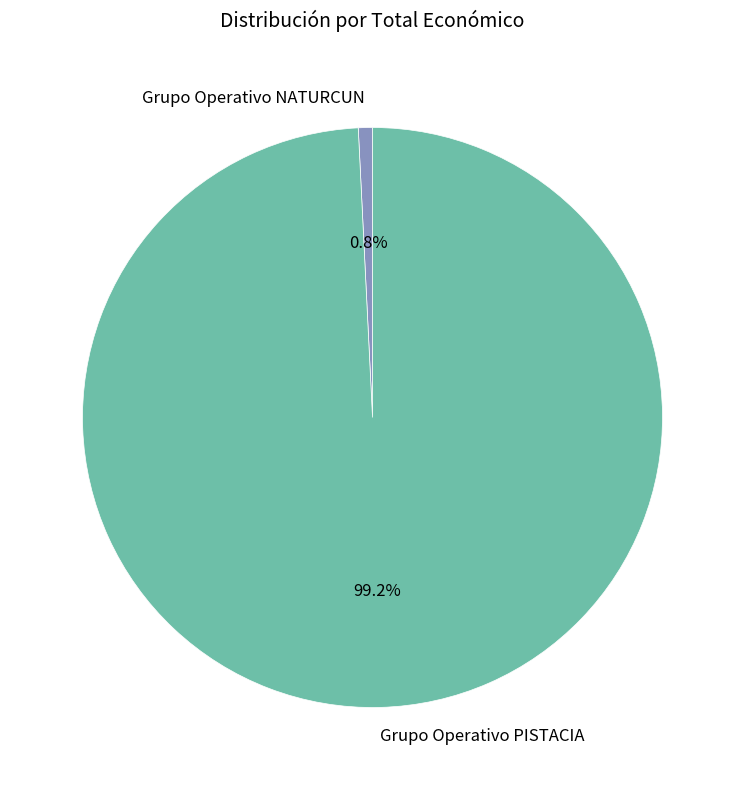

Which has a higher value, Grupo Operativo PISTACIA or Grupo Operativo NATURCUN?

Grupo Operativo PISTACIA